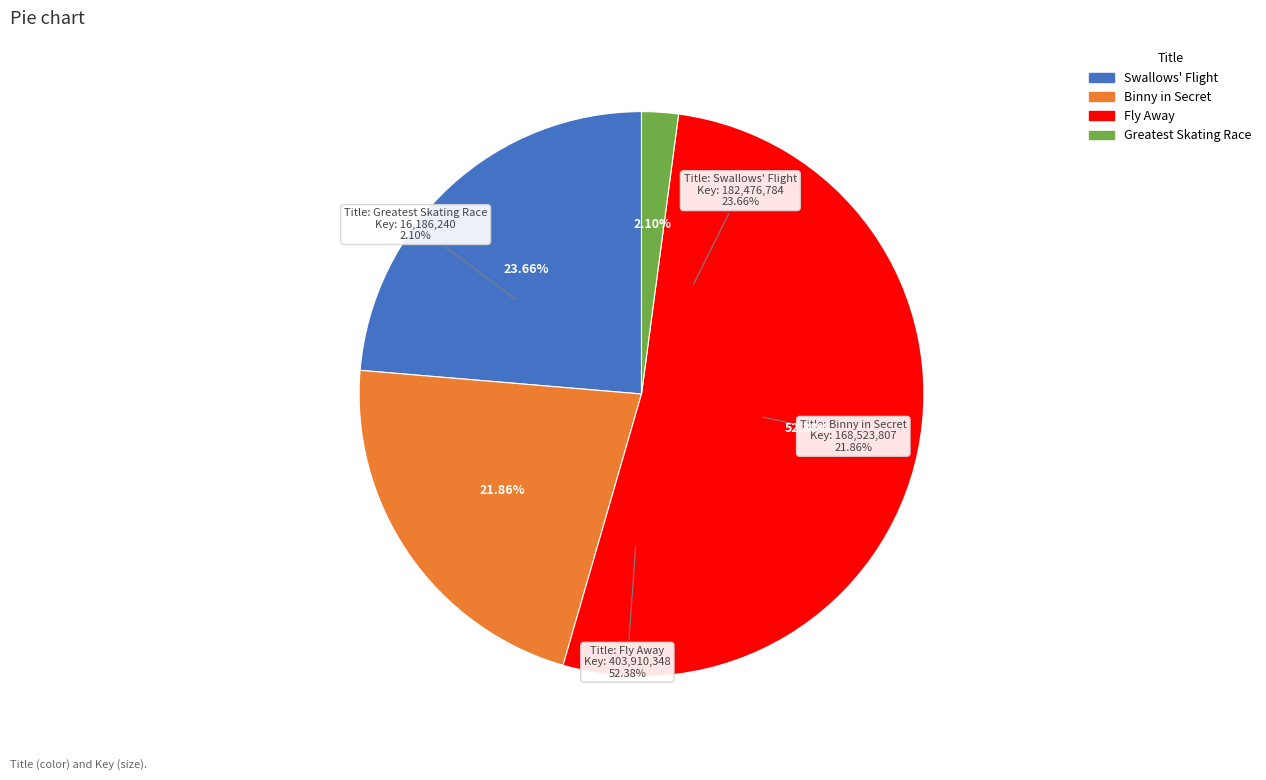

To the nearest percent, what is the average slice percentage?

25%